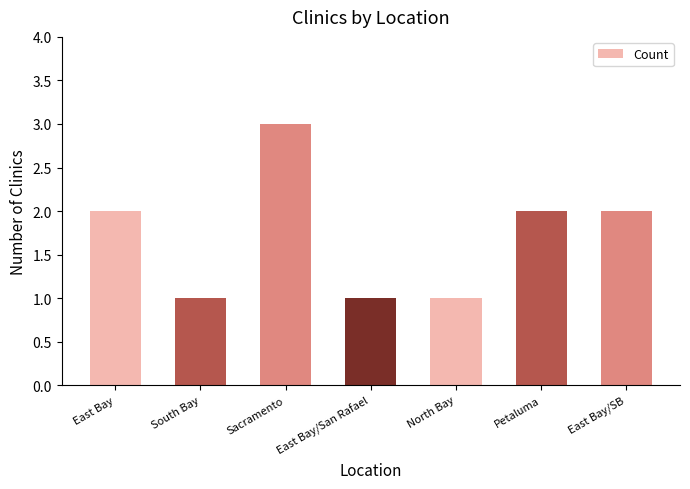

Between Petaluma and East Bay/San Rafael, which is larger?

Petaluma